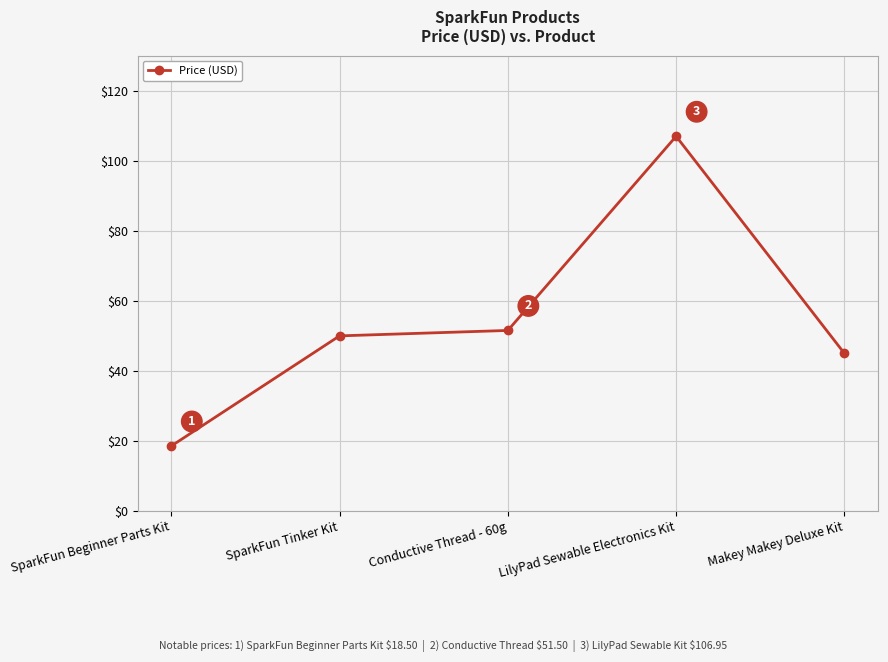

What is the maximum value shown in the chart?

107.0